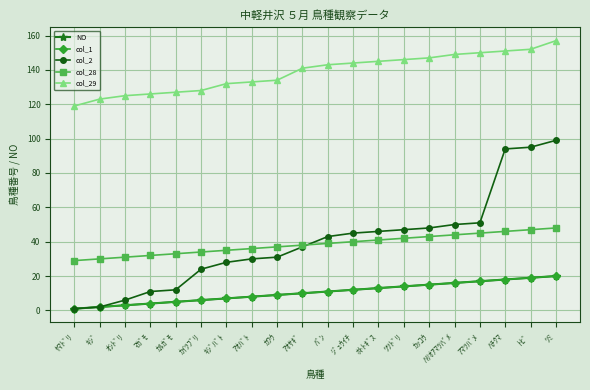

What is the label of the 4th point from the right?

ｱﾏﾂﾊﾞﾒ